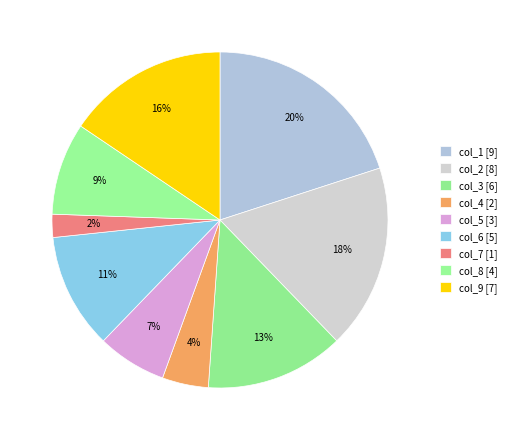

To the nearest percent, what percentage of the pie is col_5?

7%